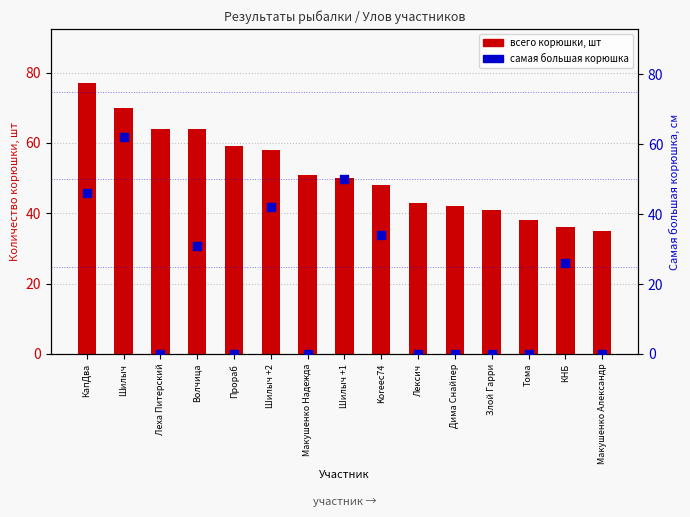

Which series has the largest total across all categories?

всего корюшки, шт